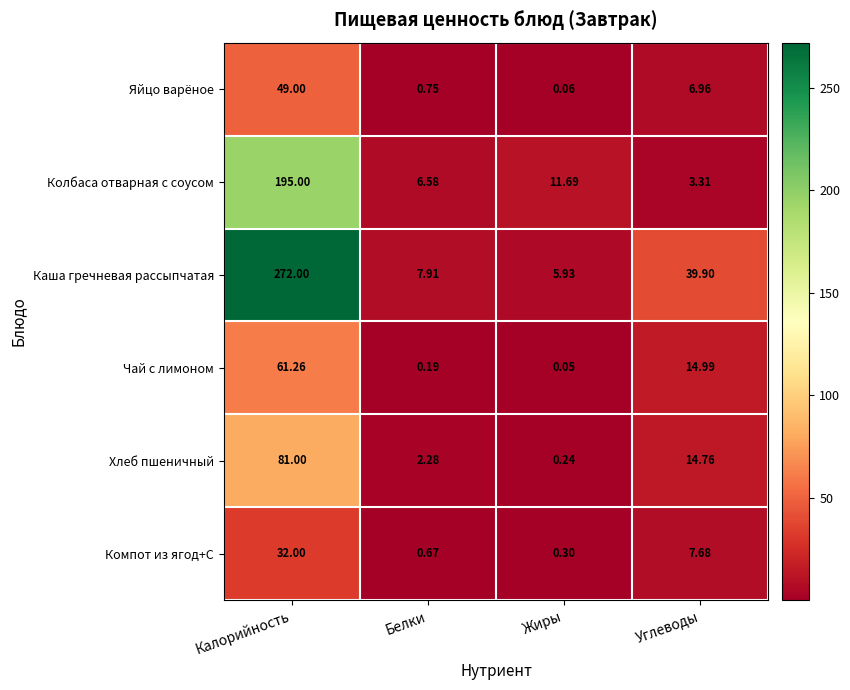

Which series has the largest total across all categories?

Каша гречневая рассыпчатая